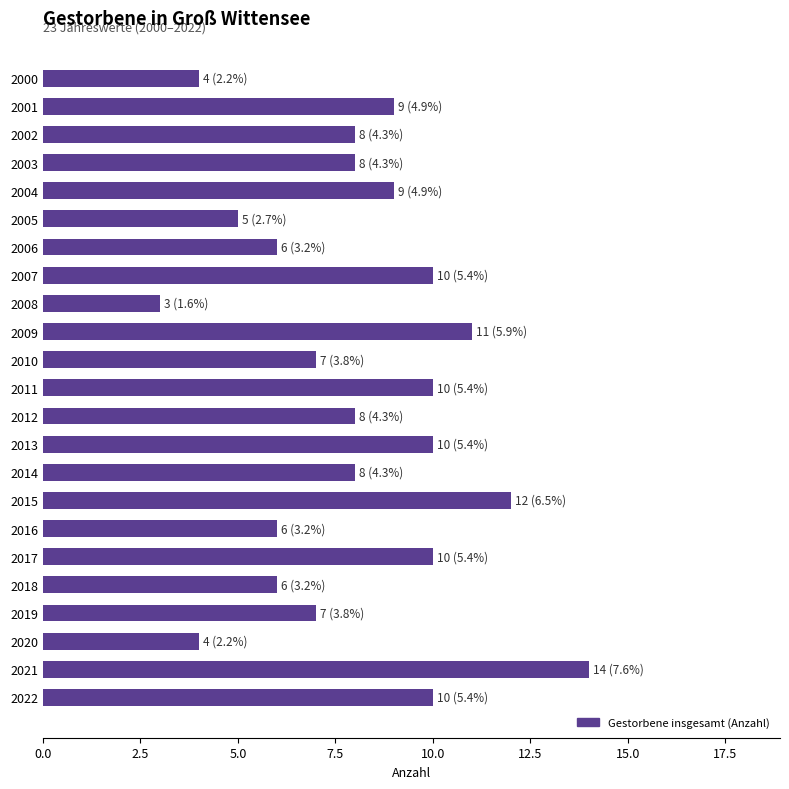

How many bars are there in total?

23